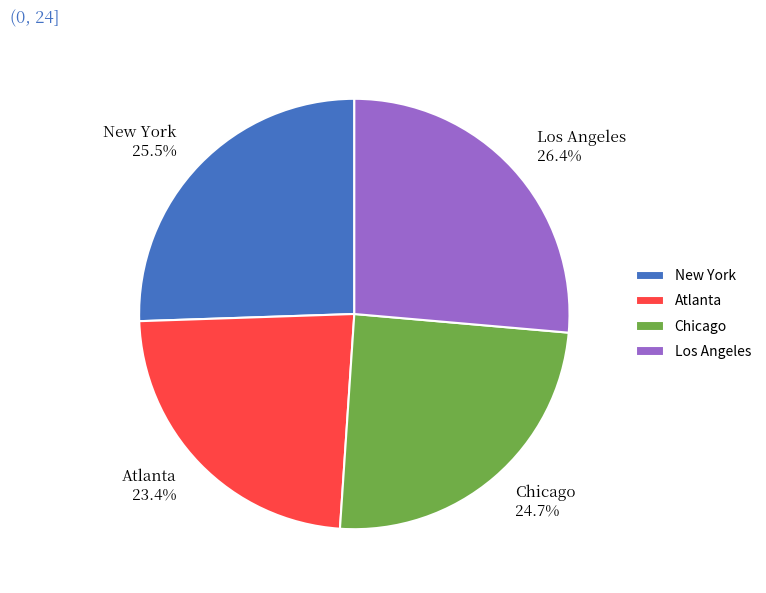

How many slices are in this pie chart?

4